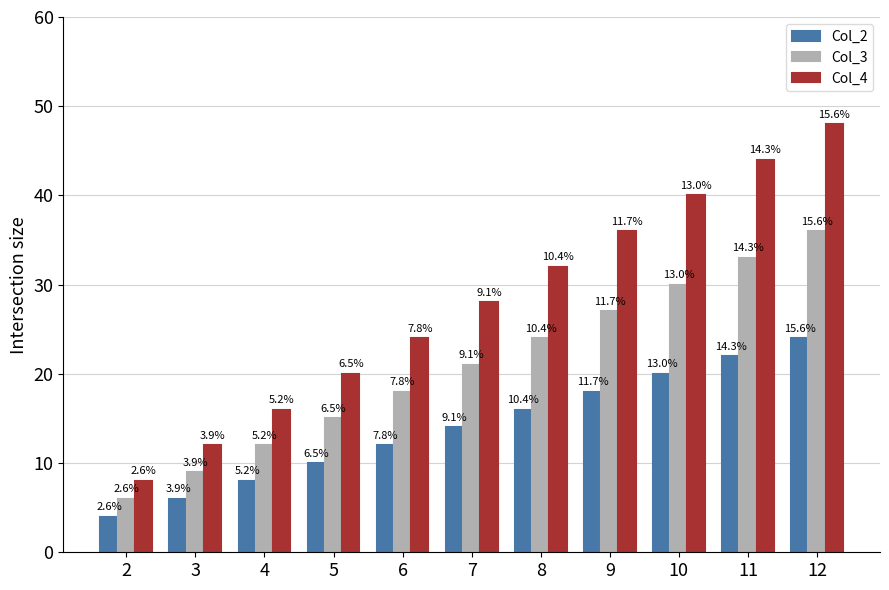

What is the greatest value displayed?

48